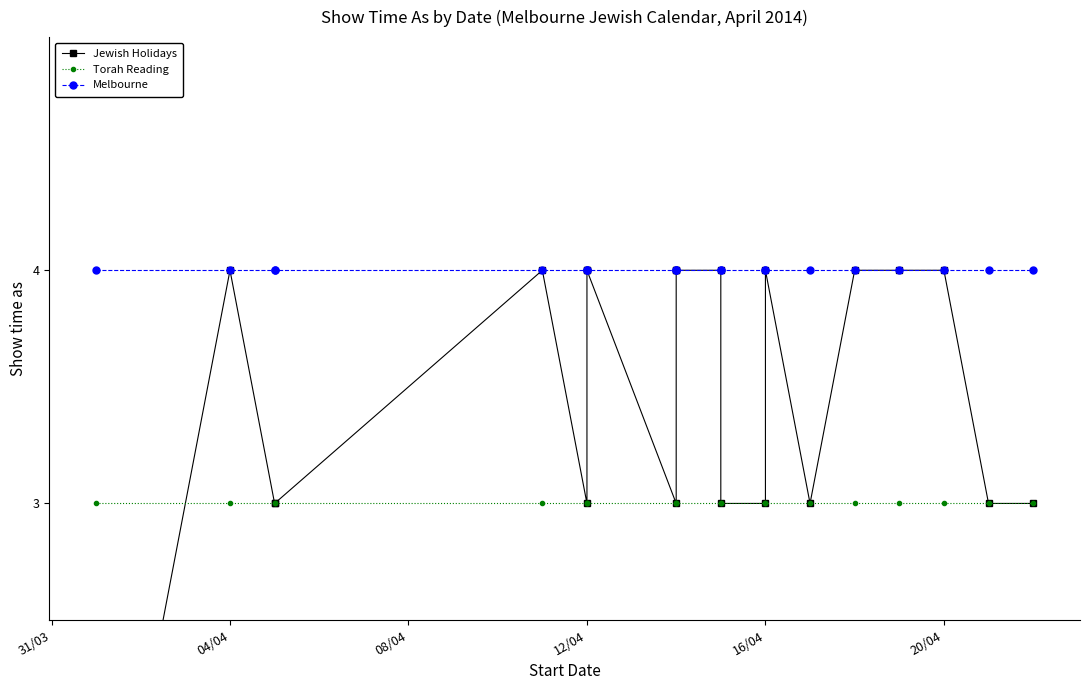

True or false: Melbourne and Torah Reading intersect in this chart.

False